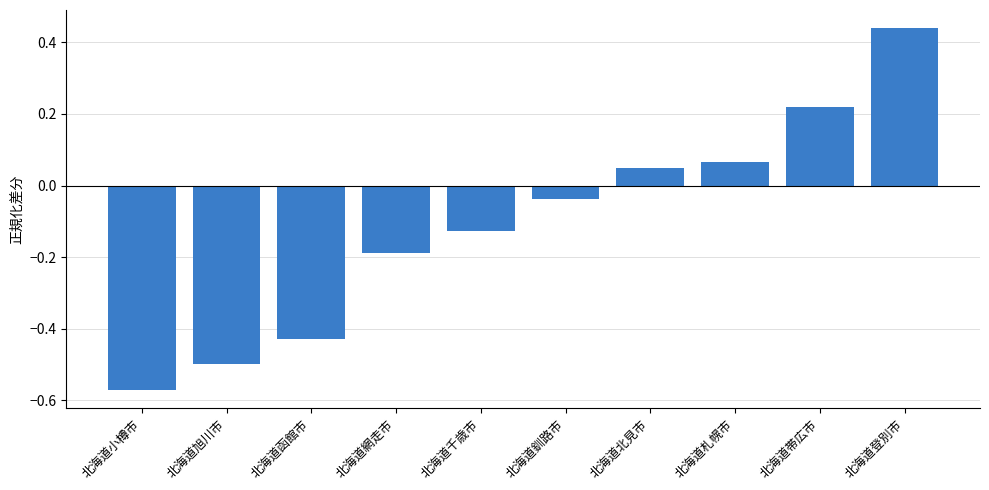

At which category does the chart reach its peak across all series?

北海道登別市